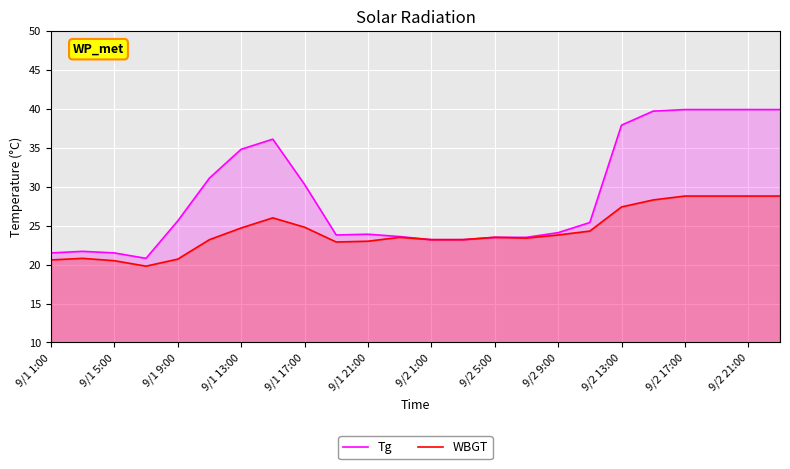

Does the chart display data point markers on the line(s)?

No